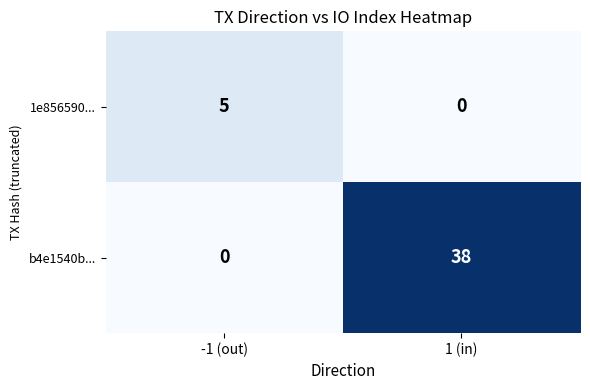

The value of 1e856590... at -1 (out) is 9. True or false?

False